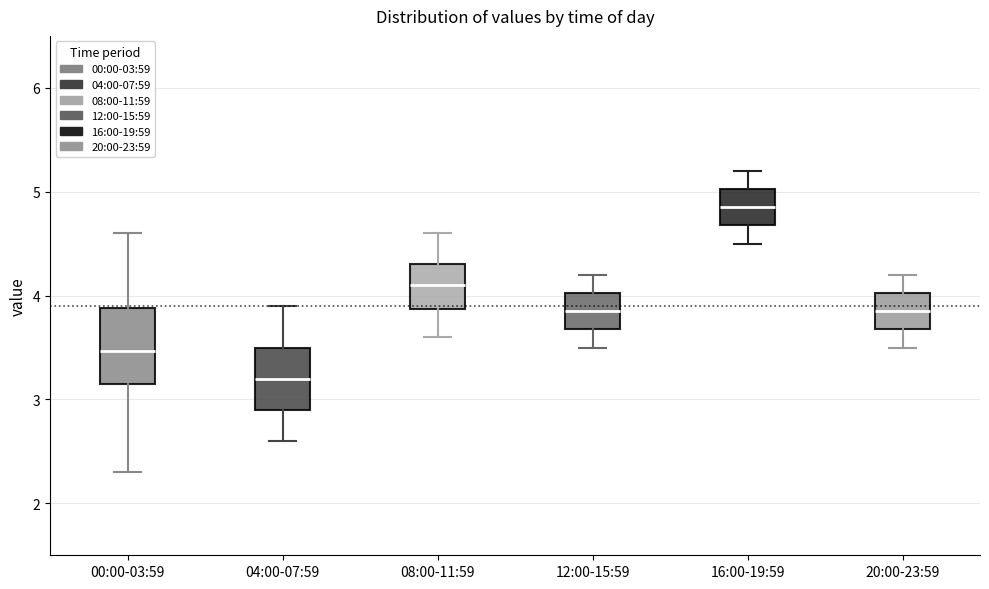

Where is the lower edge of the box for 08:00-11:59 on the y-axis? The values are not printed on the chart, so give them approximately, as read against the axis.

3.9